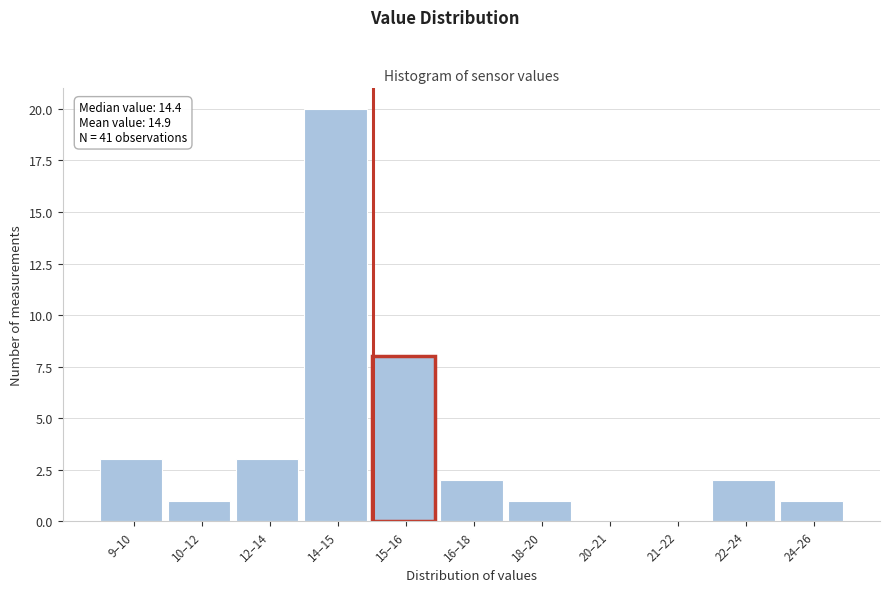

Reading right to left, extract all data points from this chart.

24–26=1	22–24=2	21–22=0	20–21=0	18–20=1	16–18=2	15–16=8	14–15=20	12–14=3	10–12=1	9–10=3